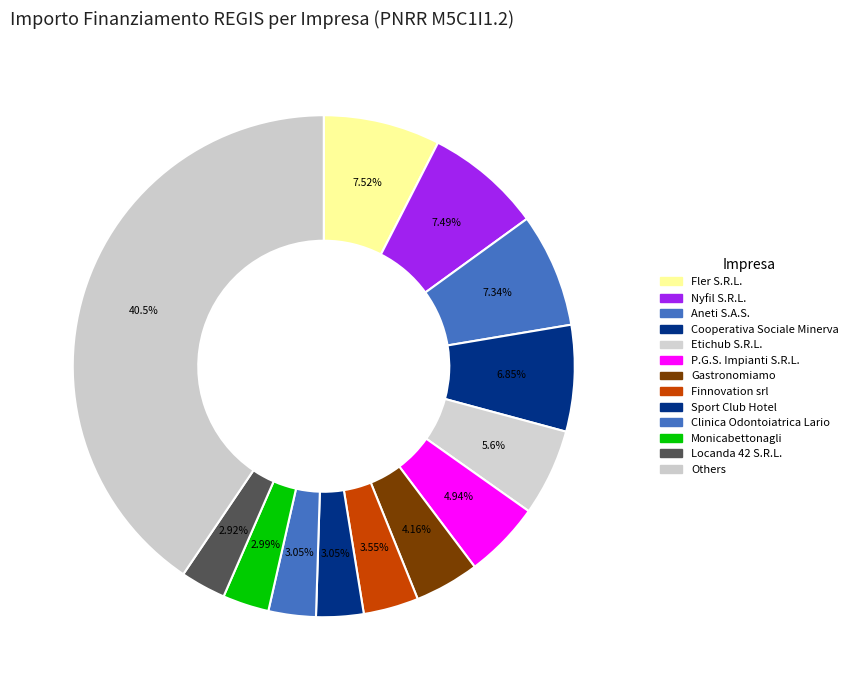

Is there a majority slice in this chart?

No